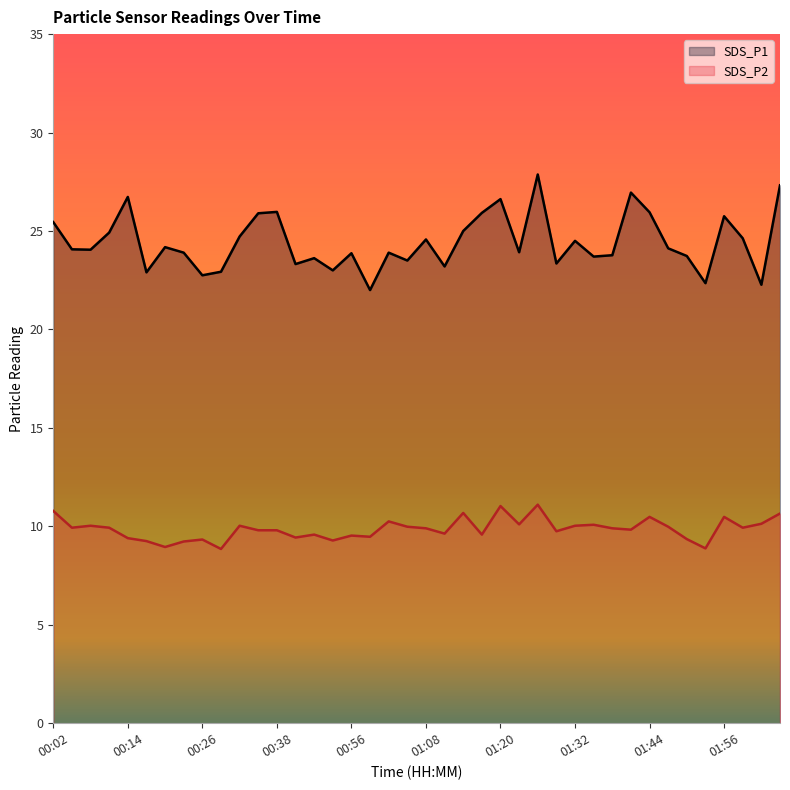

What is the difference between the maximum and minimum values in the SDS_P2 series?

2.2